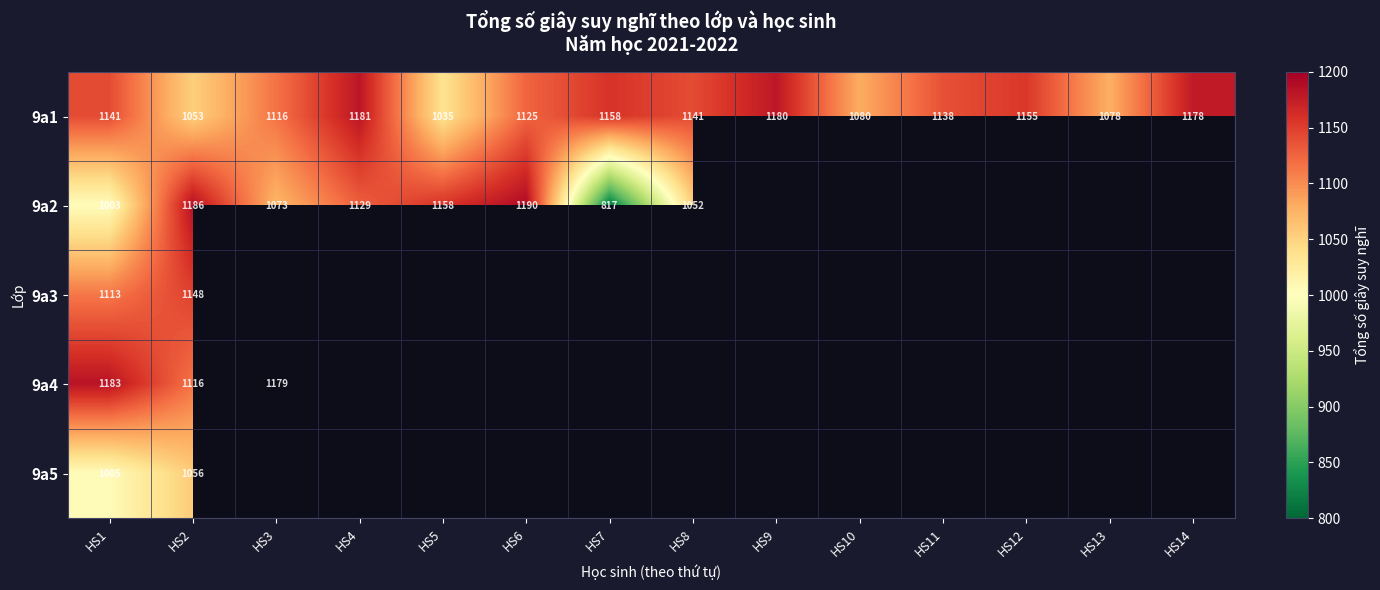

True or false: 9a3 has a value of 1609 at HS1.

False